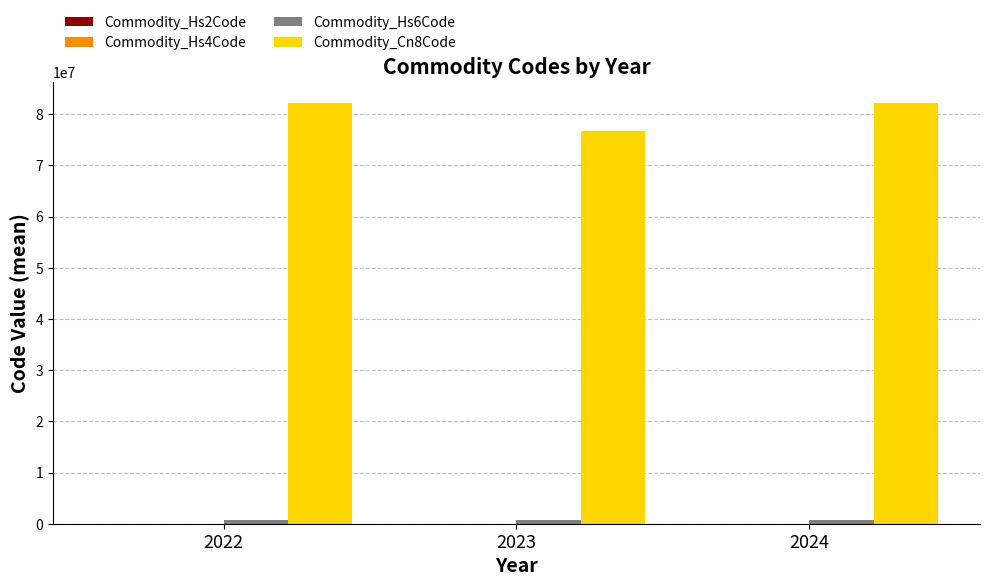

Which series has the largest total across all categories?

Commodity_Cn8Code